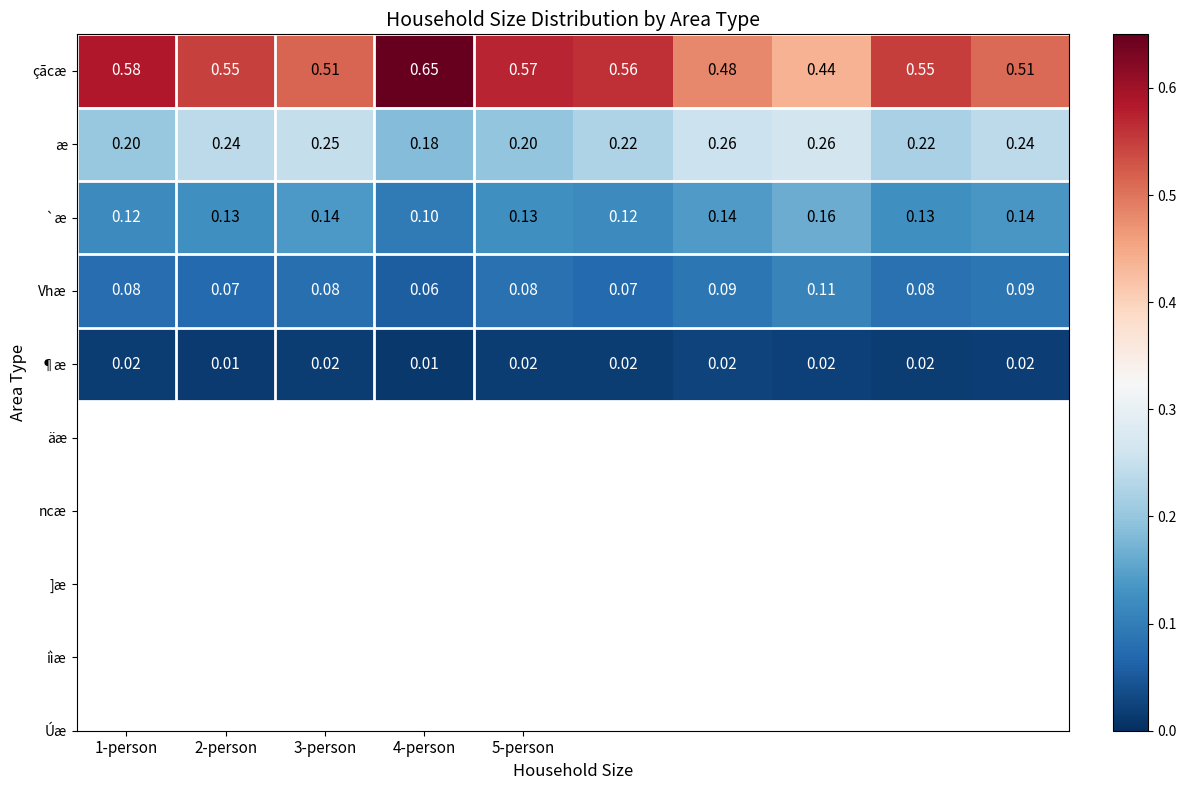

Which series has the widest spread of values?

çãcæ